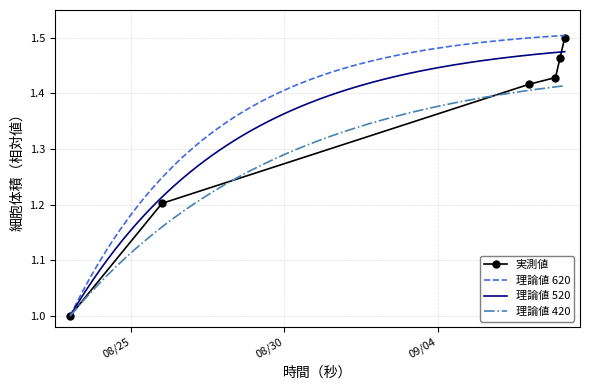

What is the minimum value shown in the chart?

1.0